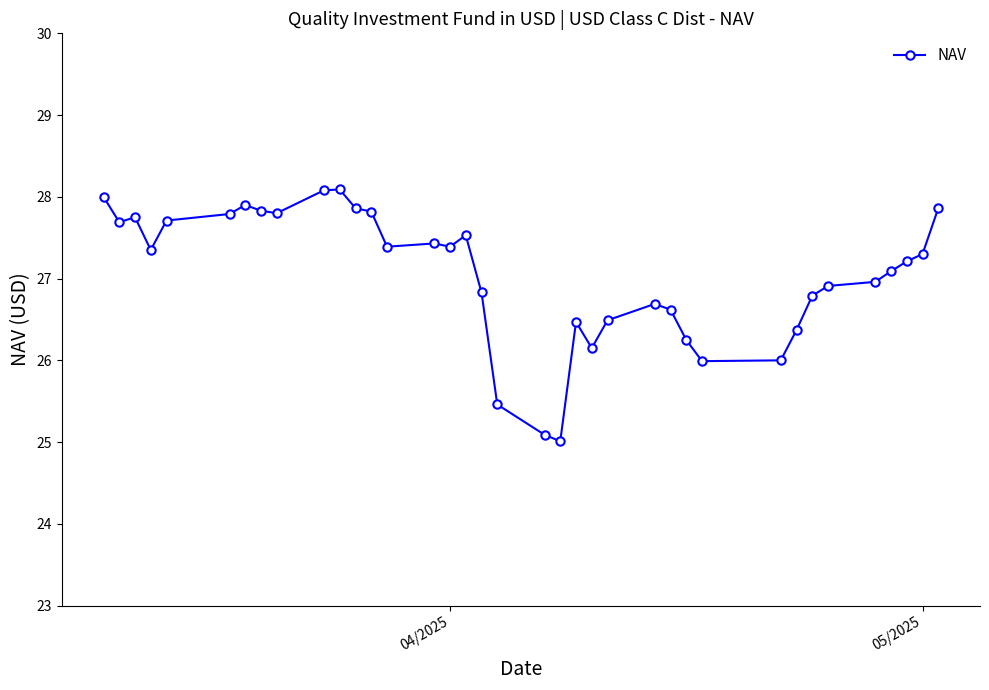

True or false: the data has more than 0 interior local peaks.

True